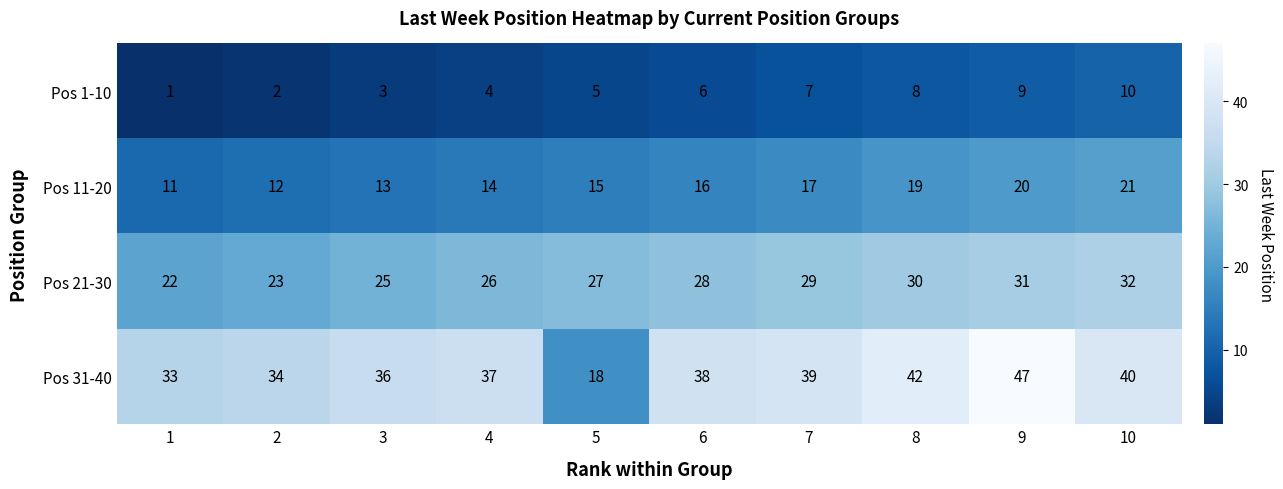

Which series has the largest total across all categories?

Pos 31-40